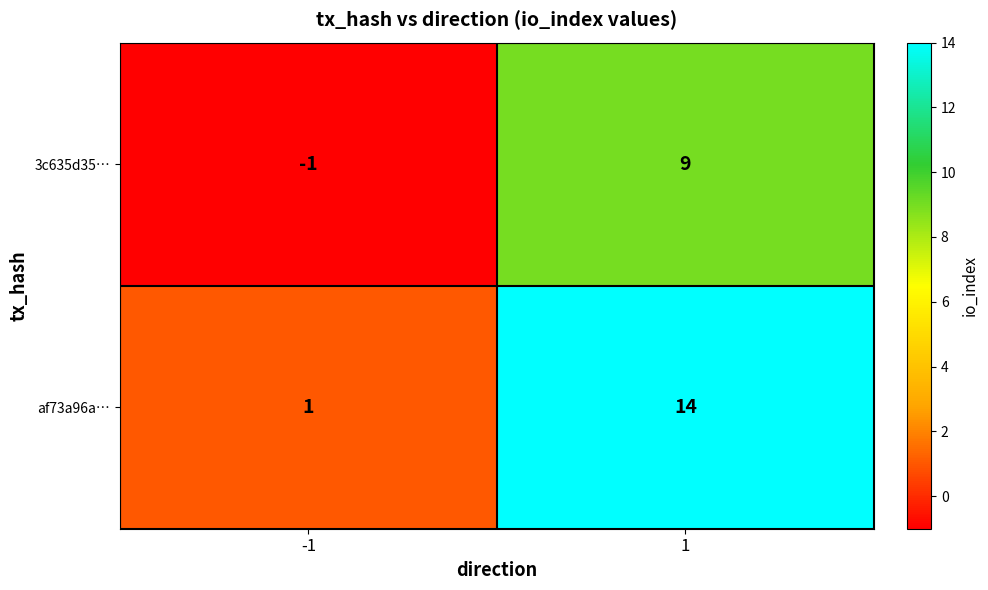

Which series has the largest total across all categories?

af73a96a…